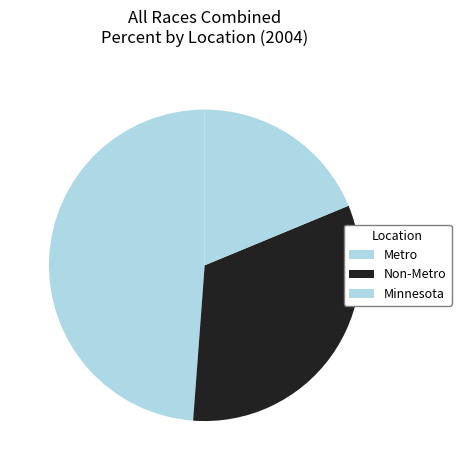

How many slices are in this pie chart?

3